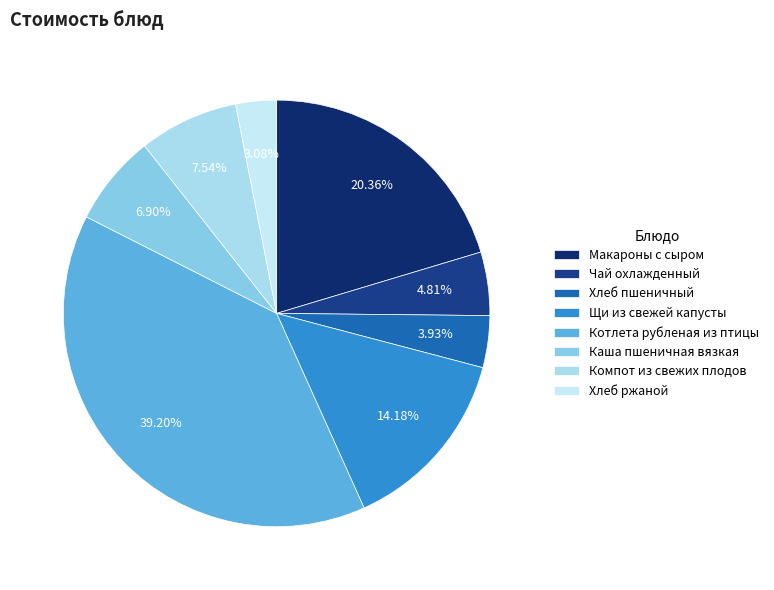

Approximately how many times larger is the value at Чай охлажденный compared to Макароны с сыром?

0.2